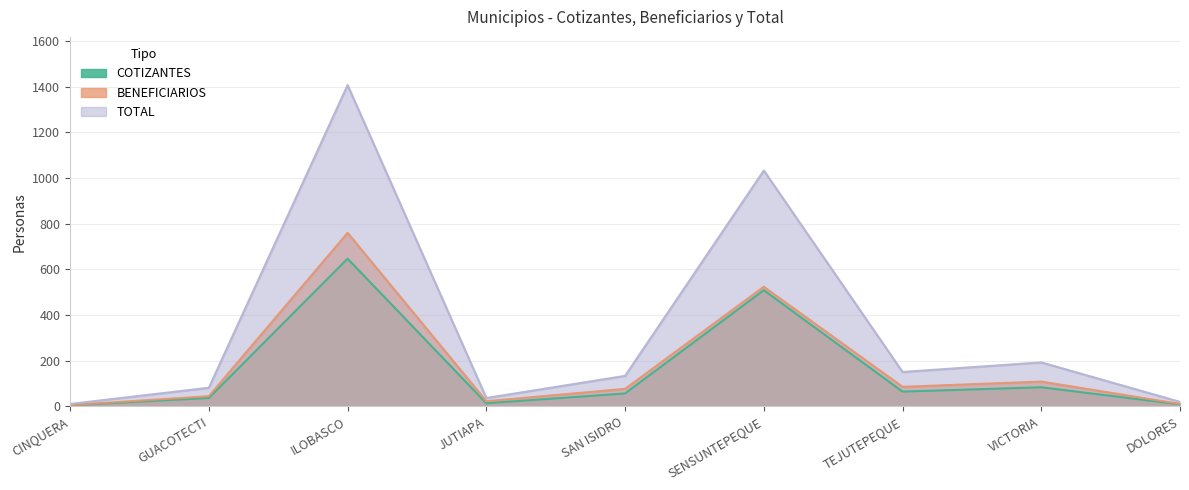

What is the label of the 4th point from the left?

JUTIAPA